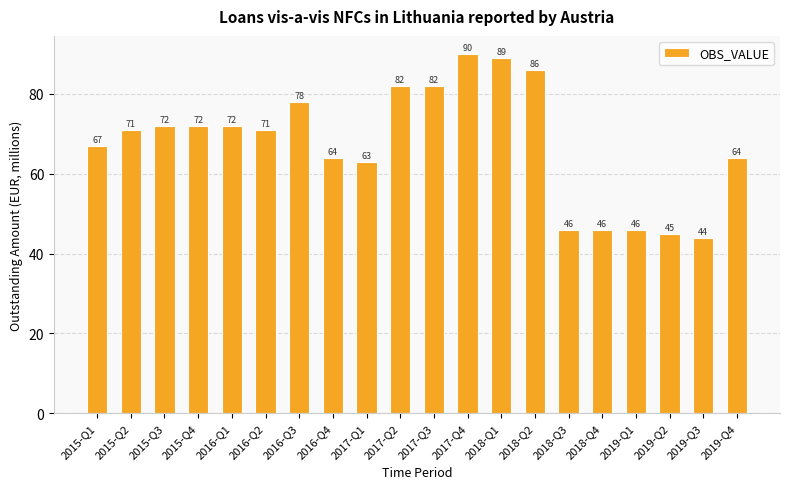

What is the change in value from 2015-Q1 to 2016-Q2?

+4